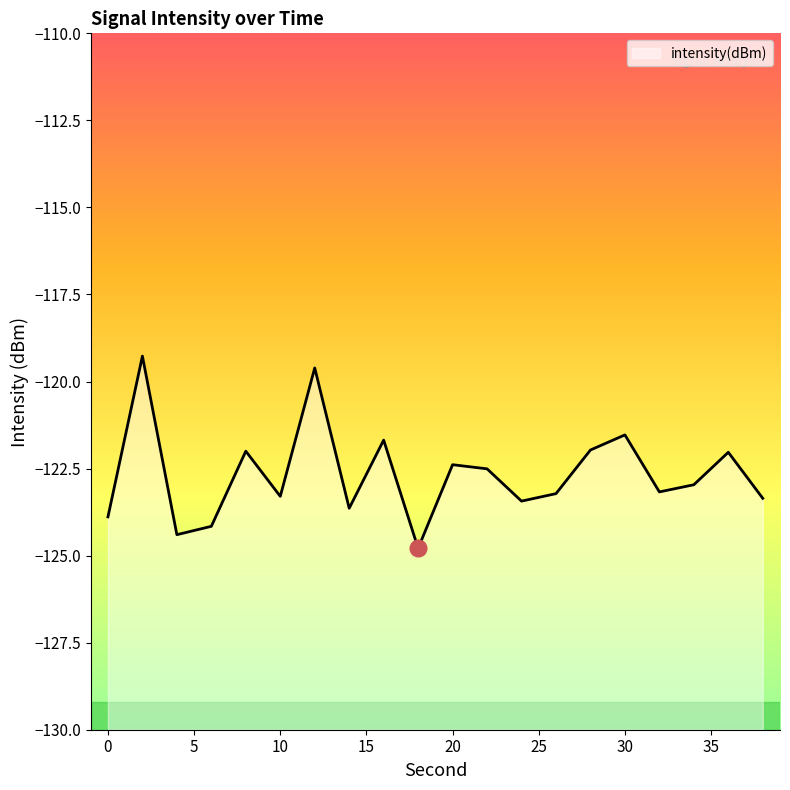

How many points are lower than both their immediate neighbors (excluding endpoints)?

6